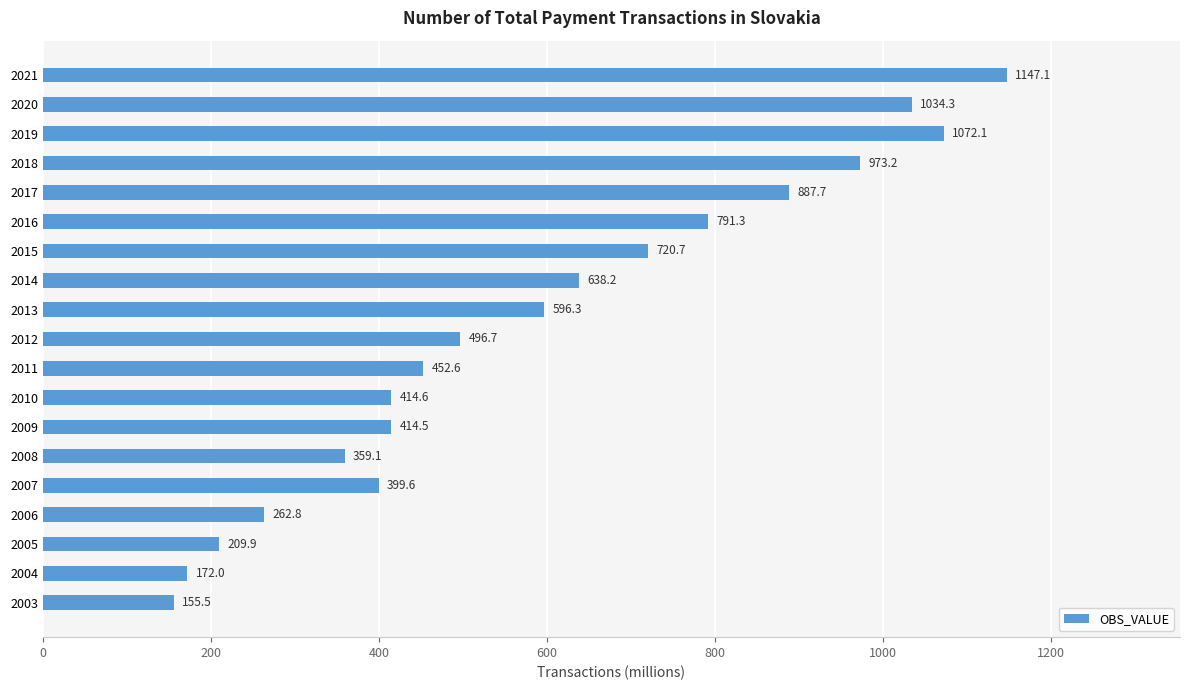

The chart shows a value of 1147.1 at 2021. True or false?

True